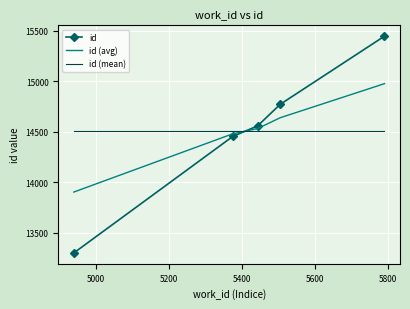

True or false: id (mean) and id intersect in this chart.

True